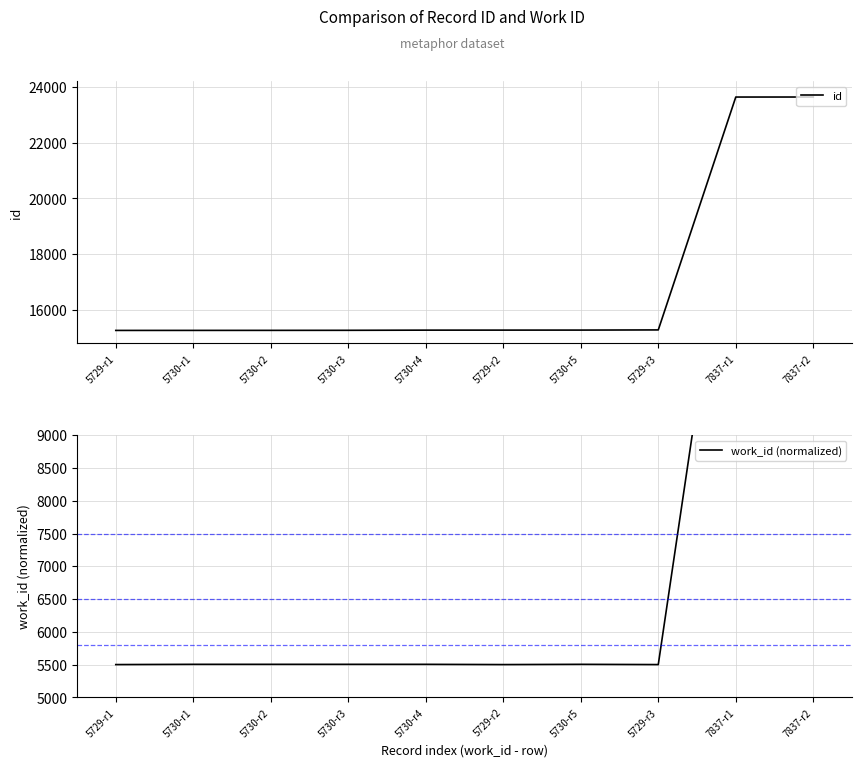

Which series has the largest total across all categories?

id